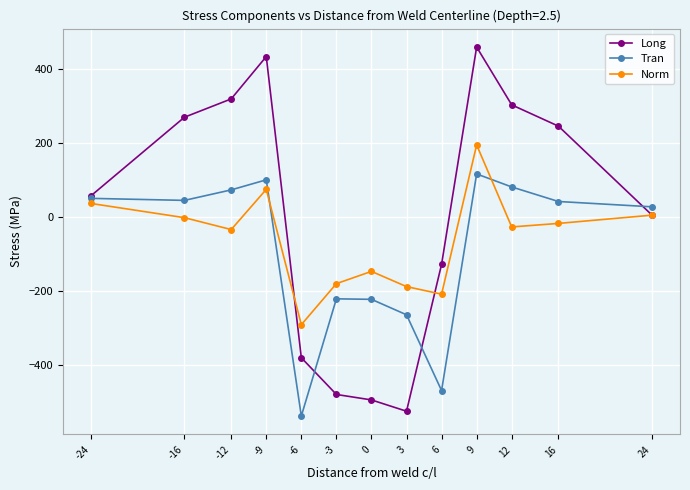

Where is the first local maximum for Long?

-9